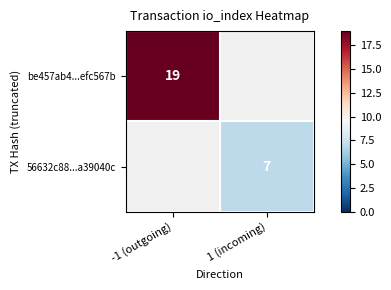

True or false: 56632c88...a39040c has a value of 7 at 1 (incoming).

True